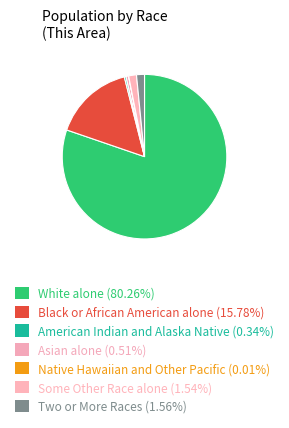

Which slice is the largest?

White alone